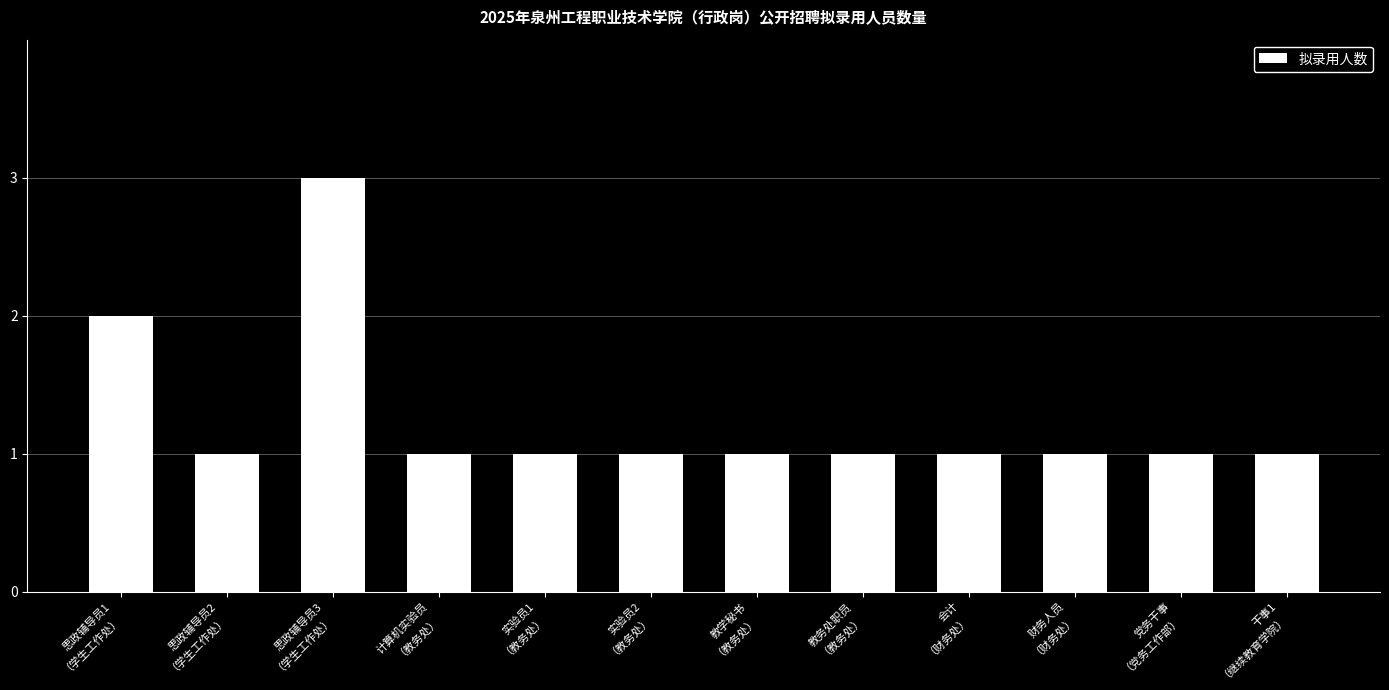

Reading right to left, what are all the values shown in this chart?

干事1
（继续教育学院）=1	党务干事
（党务工作部）=1	财务人员
（财务处）=1	会计
（财务处）=1	教务处职员
（教务处）=1	教学秘书
（教务处）=1	实验员2
（教务处）=1	实验员1
（教务处）=1	计算机实验员
（教务处）=1	思政辅导员3
（学生工作处）=3	思政辅导员2
（学生工作处）=1	思政辅导员1
（学生工作处）=2